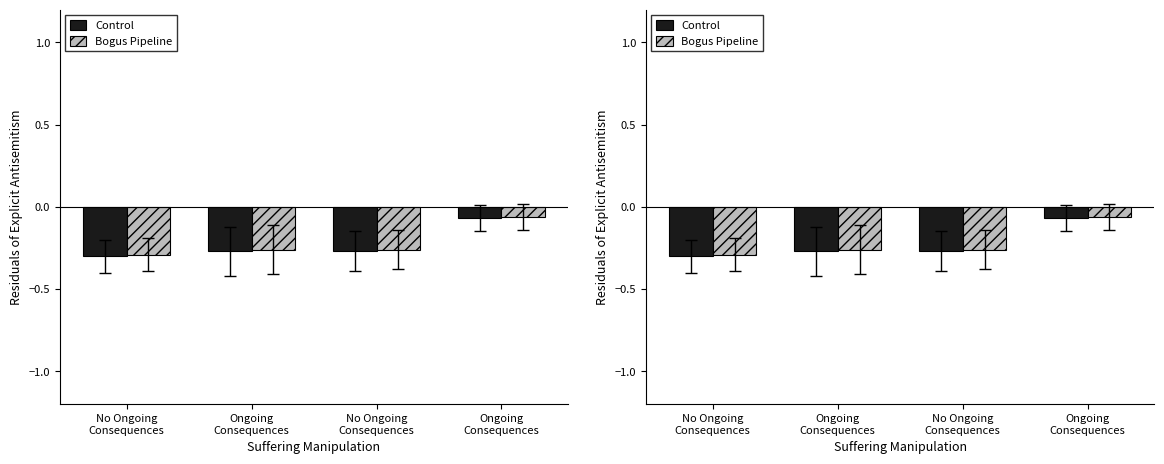

Which series changed the most between No Ongoing
Consequences and Ongoing
Consequences?

Control